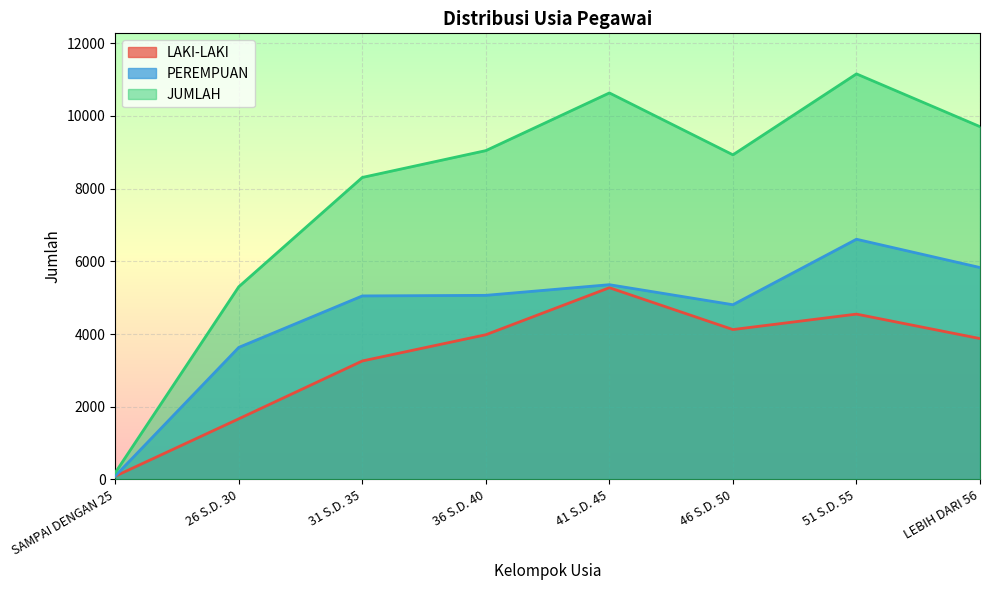

Does the chart display data point markers on the line(s)?

No